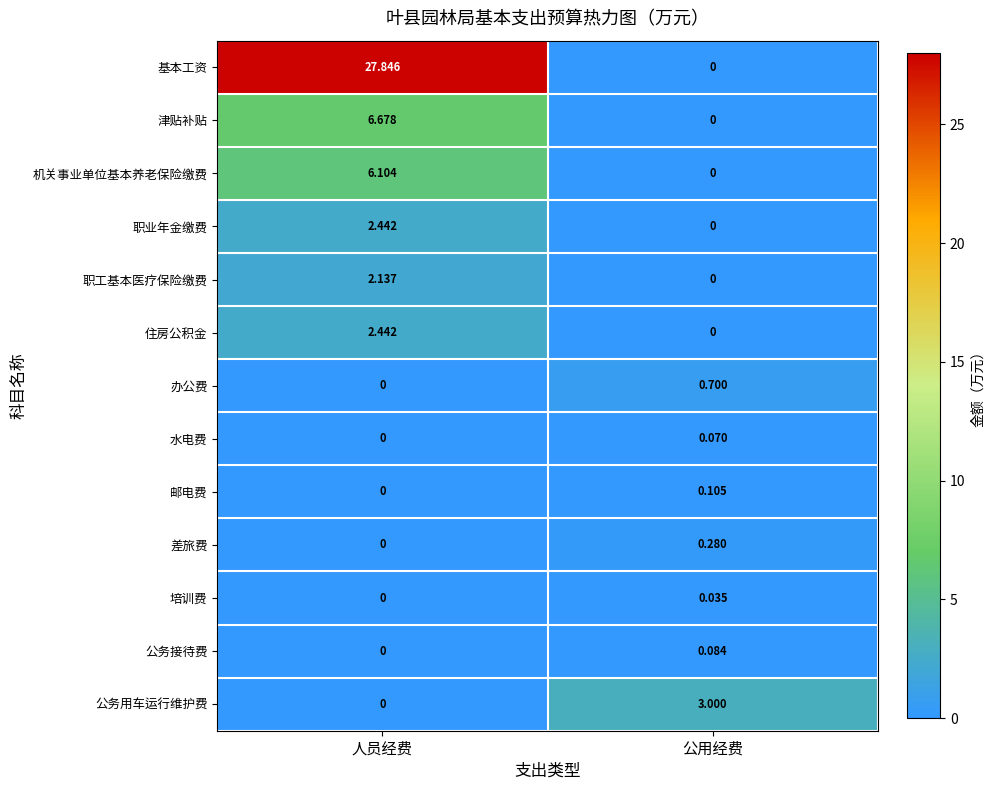

At which label does 邮电费 reach its peak?

公用经费